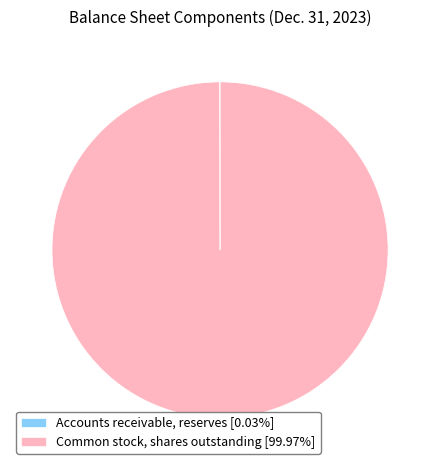

Does any single category account for the majority?

Yes